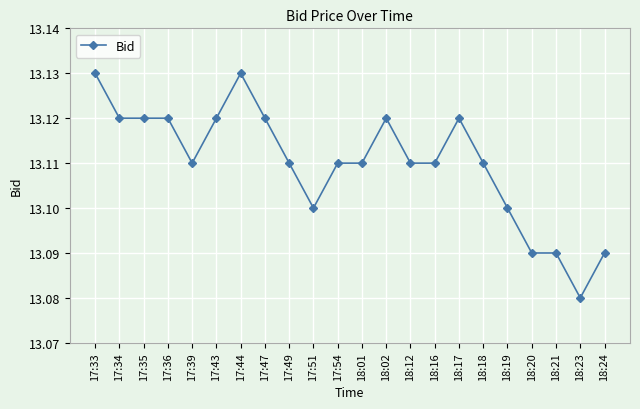

True or false: there are more than 0 points higher than both neighbors.

True